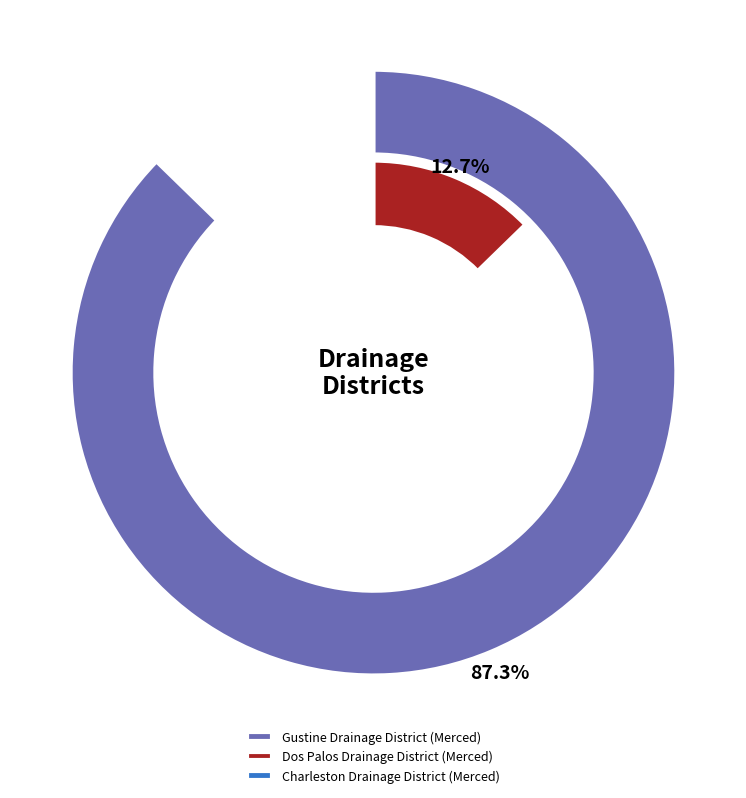

To the nearest percent, what is the difference between the Charleston Drainage District (Merced) and Dos Palos Drainage District (Merced) slice percentages?

13%